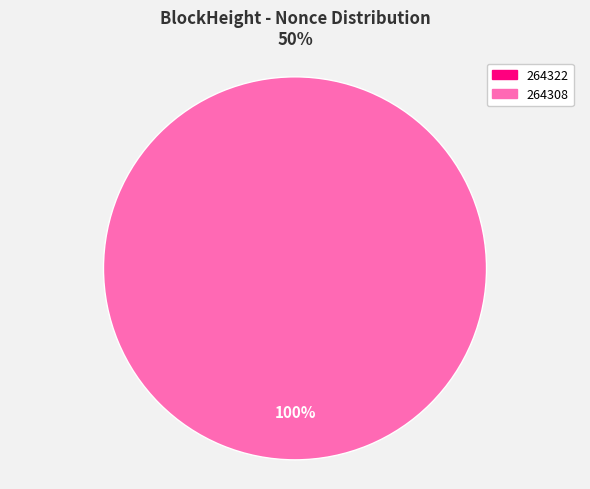

Do 264322 and 264308 together represent more than half of the pie?

Yes